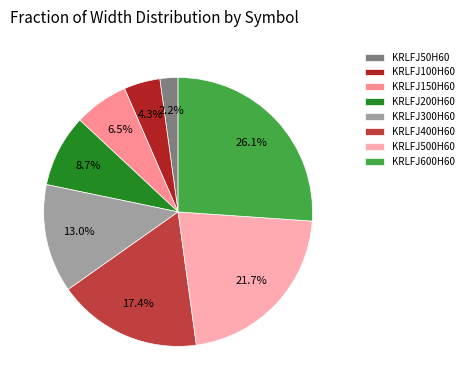

Which category has the biggest portion of the pie?

KRLFJ600H60